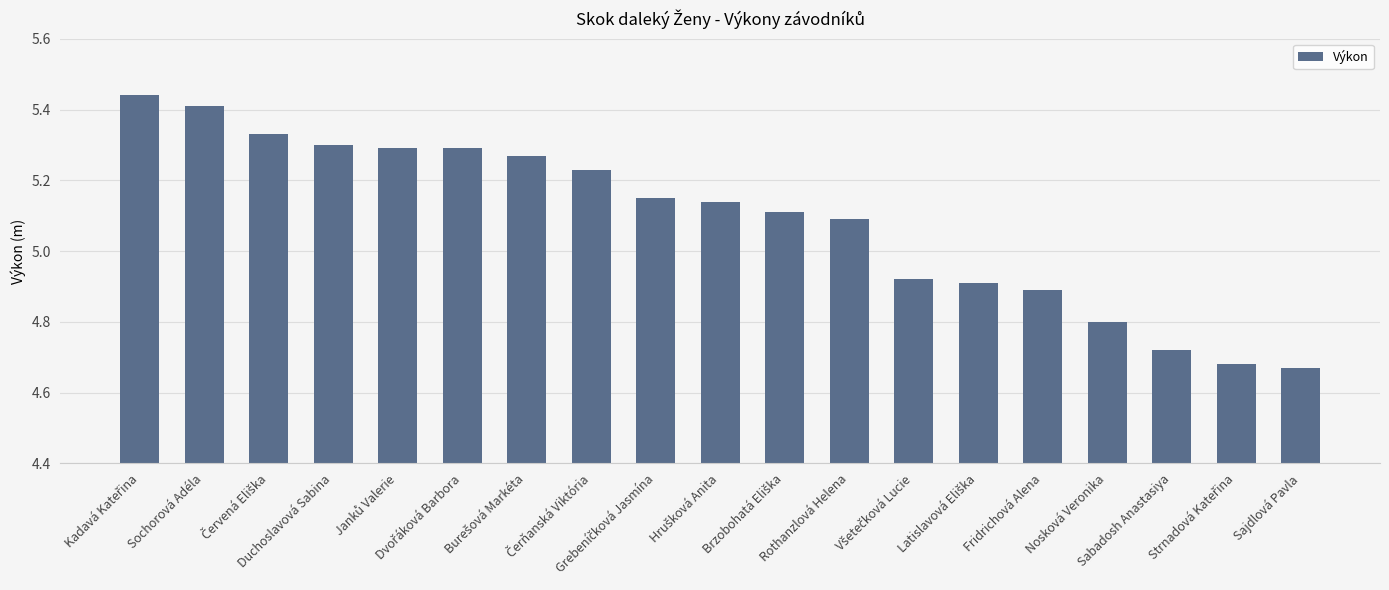

Count the values in the range 4 to 5.

7